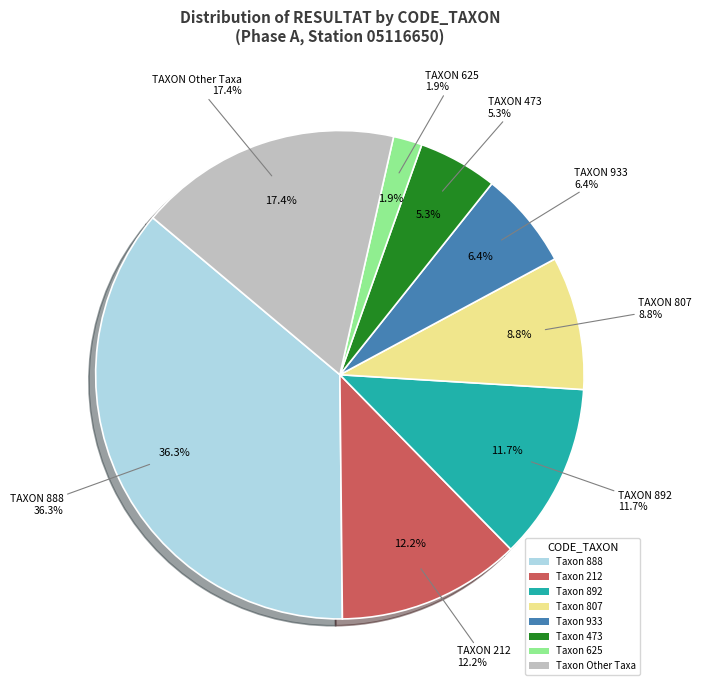

Is 807 the majority of the pie?

No